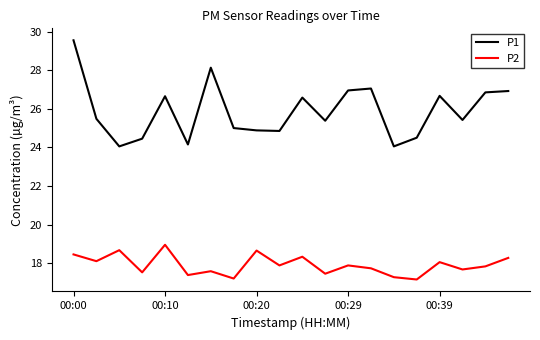

Which series has the widest spread of values?

P1